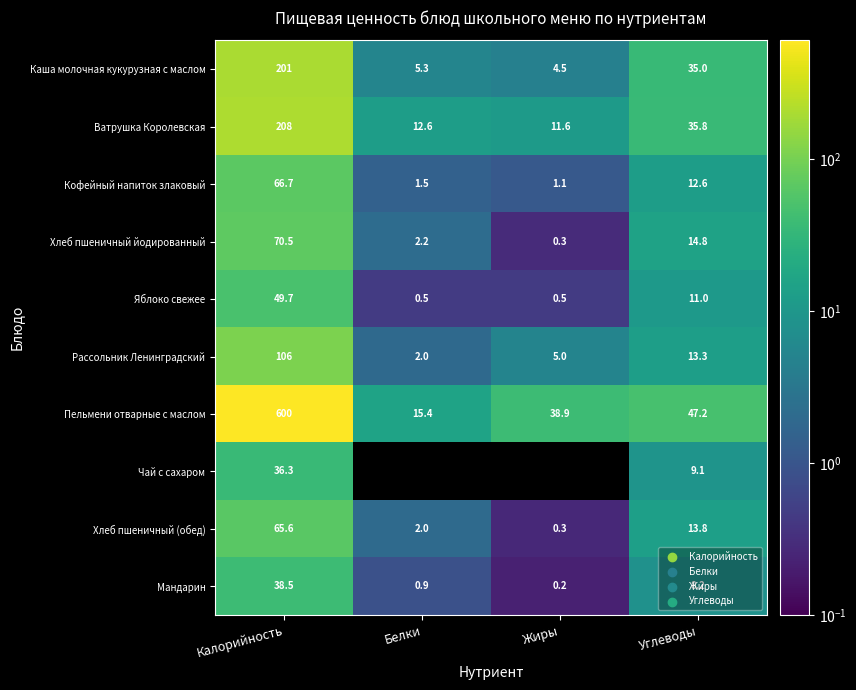

What is the lowest value of the Хлеб пшеничный (обед) series?

0.3